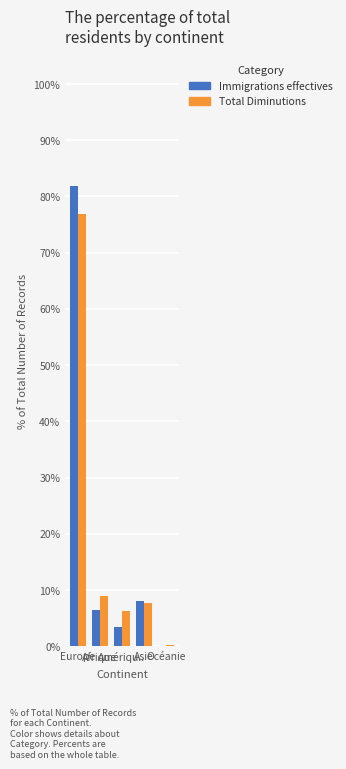

What are all the series names shown in the legend?

Immigrations effectives, Total Diminutions